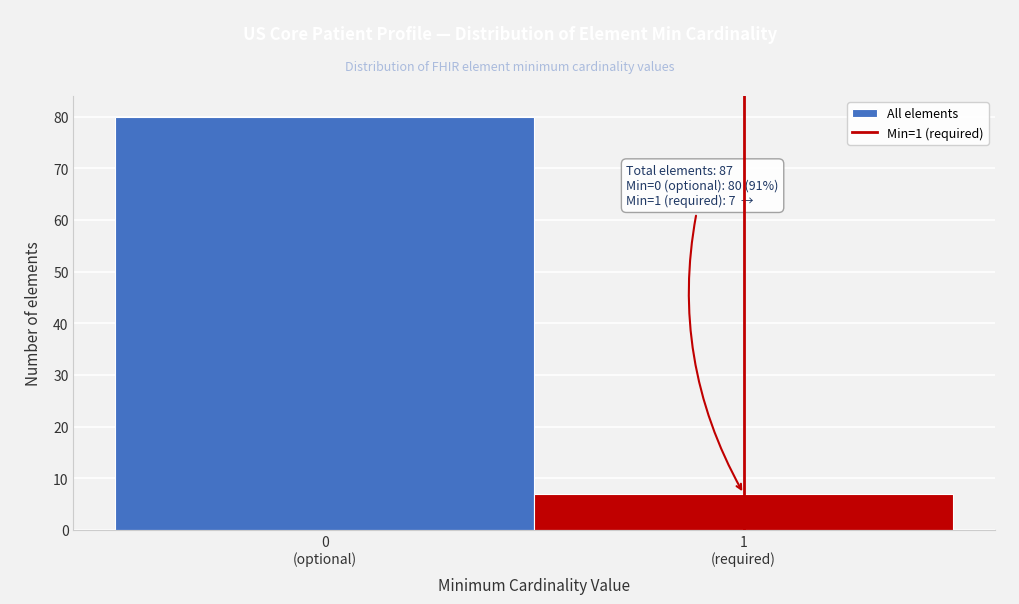

Reading left to right, what are all the values shown in this chart?

80	7